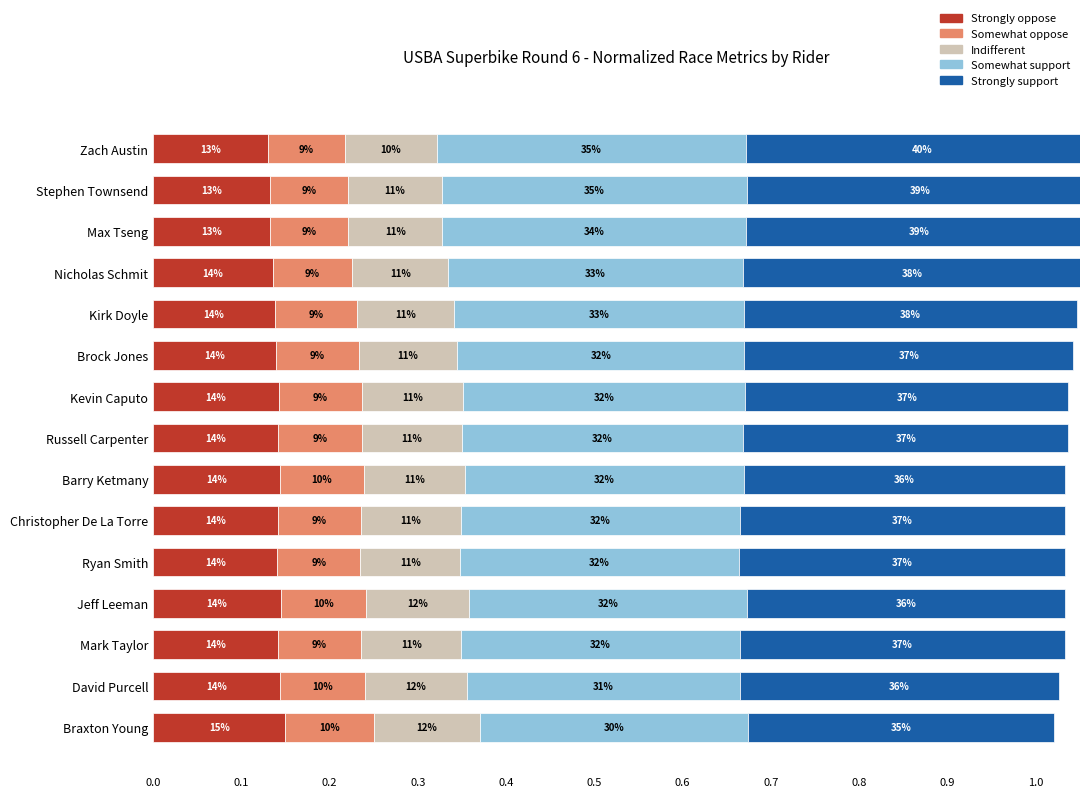

Reading right to left, what are all the values shown in this chart?

Strongly oppose: 0.1	0.1	0.1	0.1	0.1	0.1	0.1	0.1	0.1	0.1	0.1	0.1	0.1	0.1	0.1
Somewhat oppose: 0.1	0.1	0.1	0.1	0.1	0.1	0.1	0.1	0.1	0.1	0.1	0.1	0.1	0.1	0.1
Indifferent: 0.1	0.1	0.1	0.1	0.1	0.1	0.1	0.1	0.1	0.1	0.1	0.1	0.1	0.1	0.1
Somewhat support: 0.3	0.3	0.3	0.3	0.3	0.3	0.3	0.3	0.3	0.3	0.3	0.3	0.3	0.3	0.3
Strongly support: 0.3	0.4	0.4	0.4	0.4	0.4	0.4	0.4	0.4	0.4	0.4	0.4	0.4	0.4	0.4